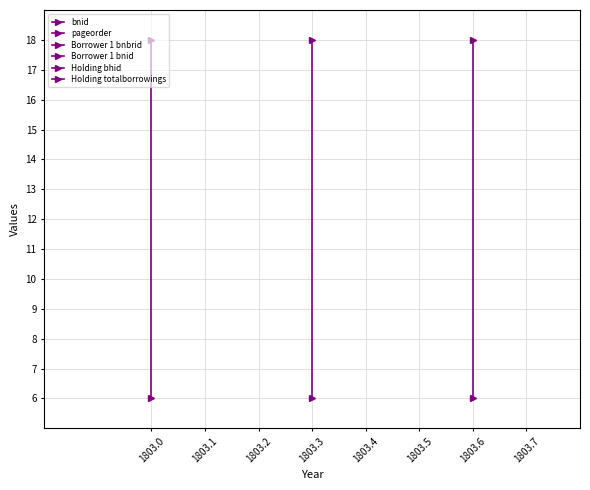

What are all the series names shown in the legend?

bnid, pageorder, Borrower 1 bnbrid, Borrower 1 bnid, Holding bhid, Holding totalborrowings